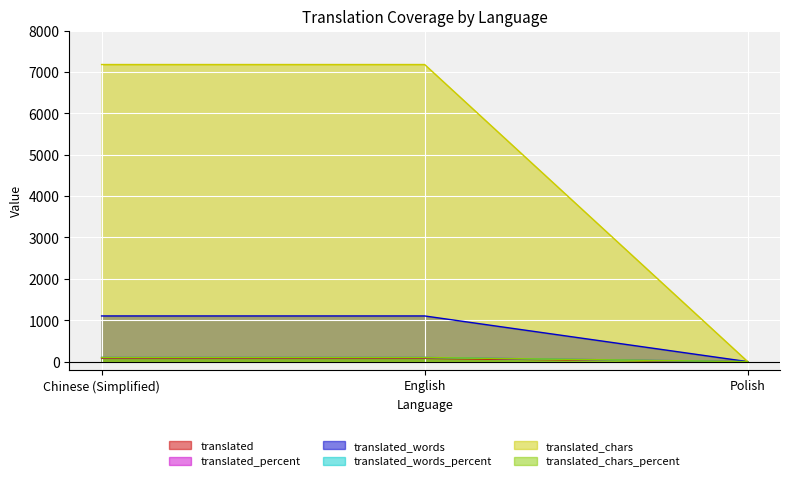

Which series has the largest range (max minus min)?

translated_chars